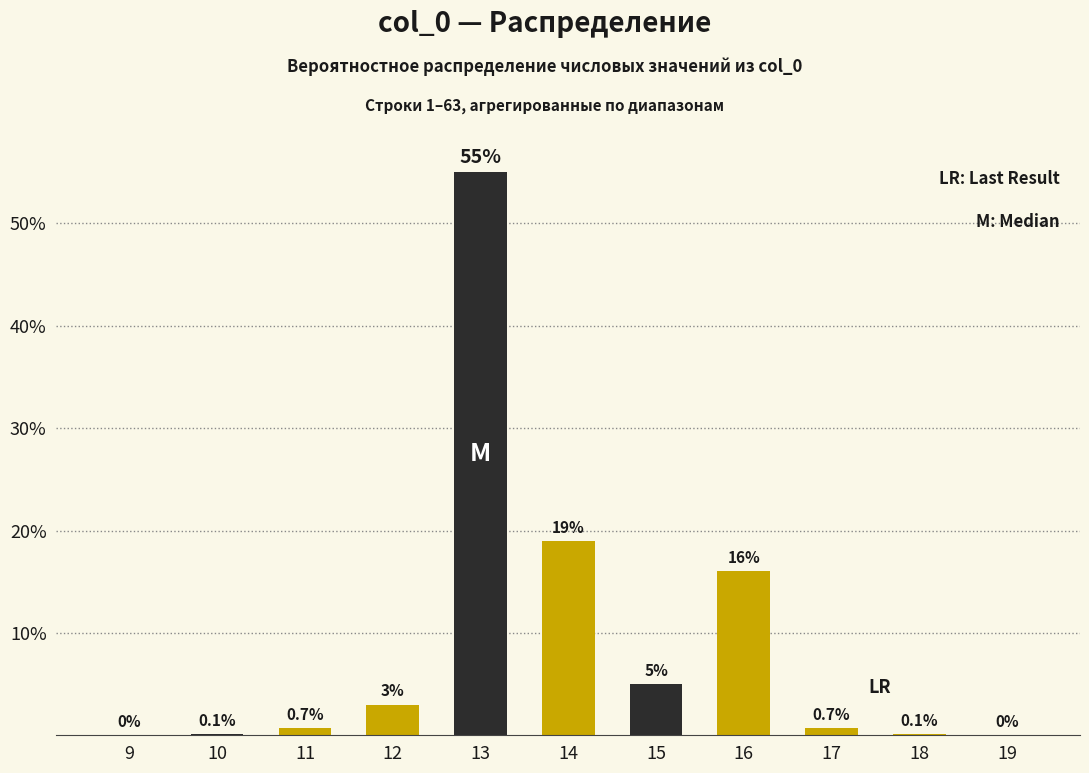

Reading left to right, extract all data points from this chart.

9=0.0	10=0.1	11=0.7	12=3.0	13=55.0	14=19.0	15=5.0	16=16.0	17=0.7	18=0.1	19=0.0